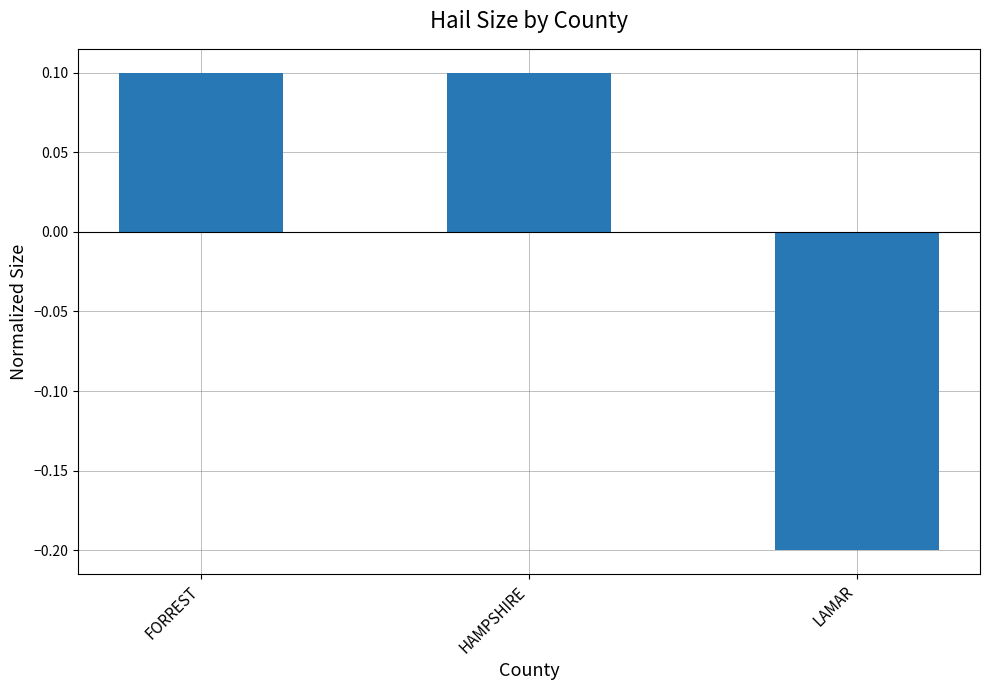

Reading right to left, list all the values displayed in this chart.

-0.2	0.1	0.1